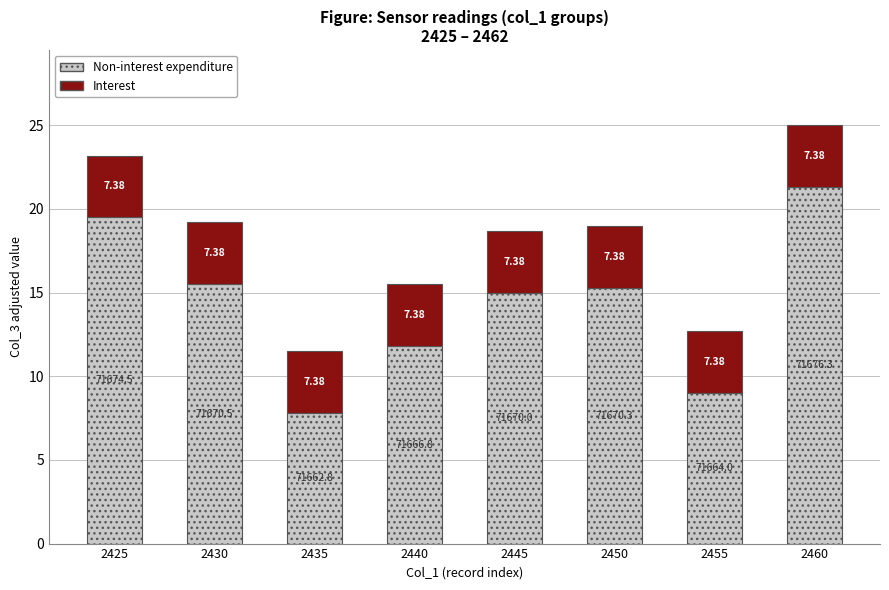

Which series has the largest range (max minus min)?

Non-interest expenditure